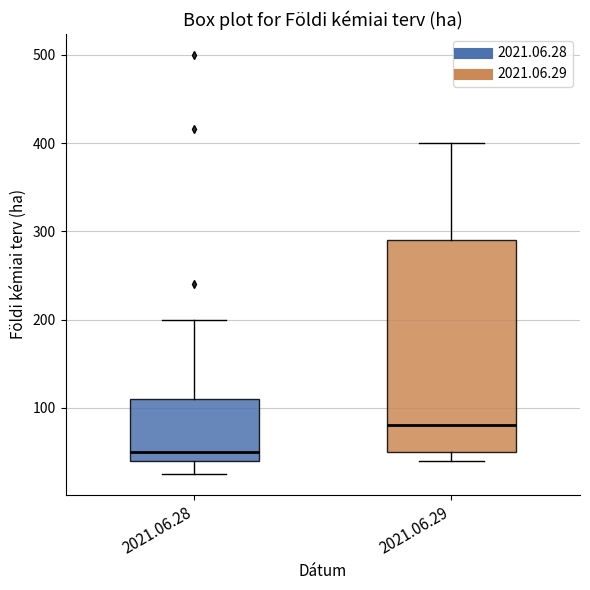

Which box is the tallest, from its lower edge to its upper edge?

2021.06.29